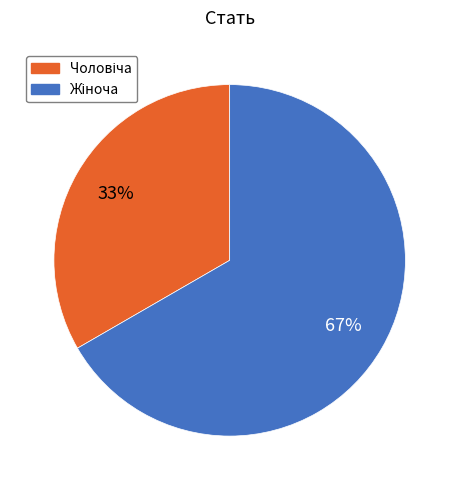

To the nearest percent, what is the average slice percentage?

50%